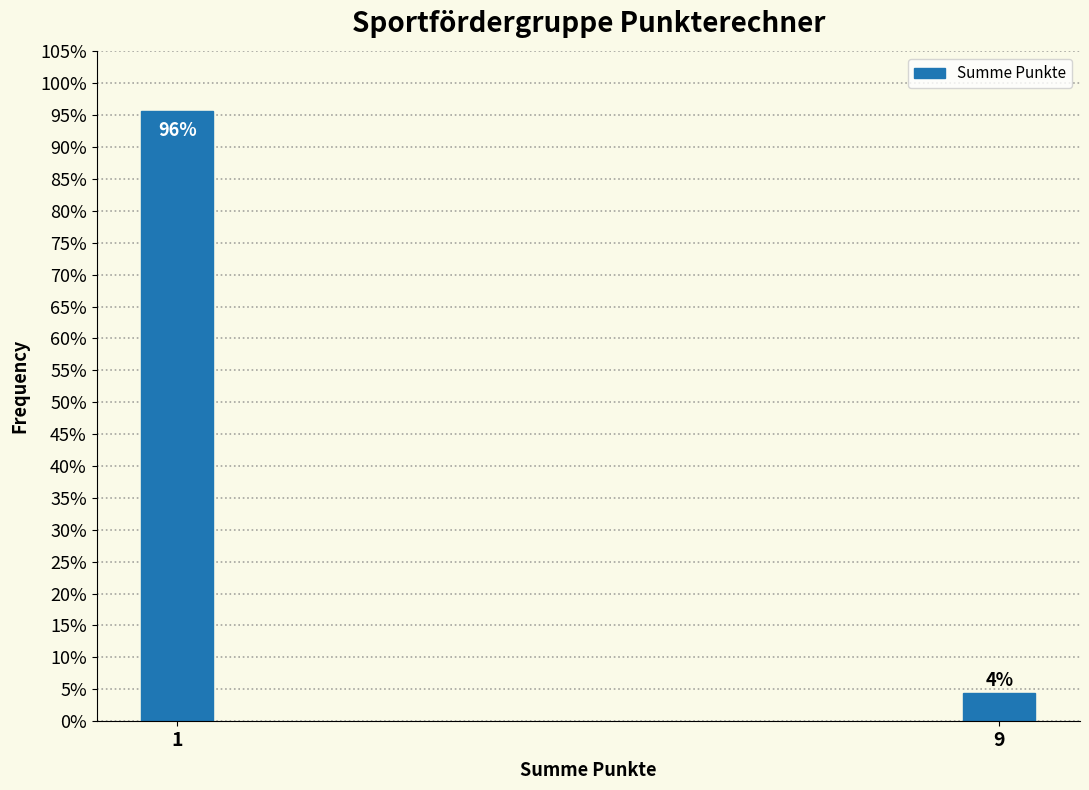

Is it true that the value at 1 is 95.7?

True